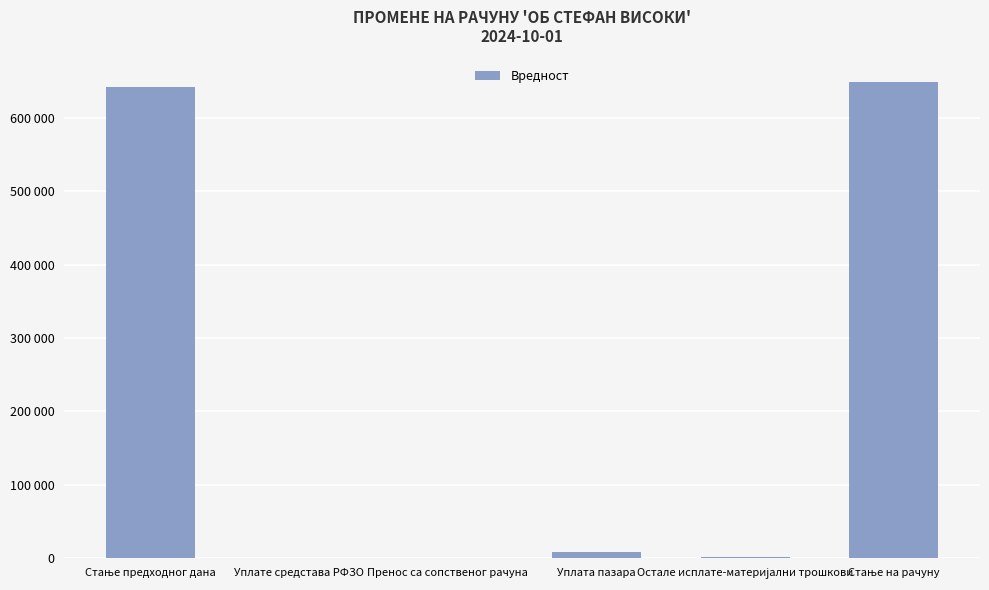

What is the change in value from Стање предходног дана to Уплате средстава РФЗО?

-641960.9